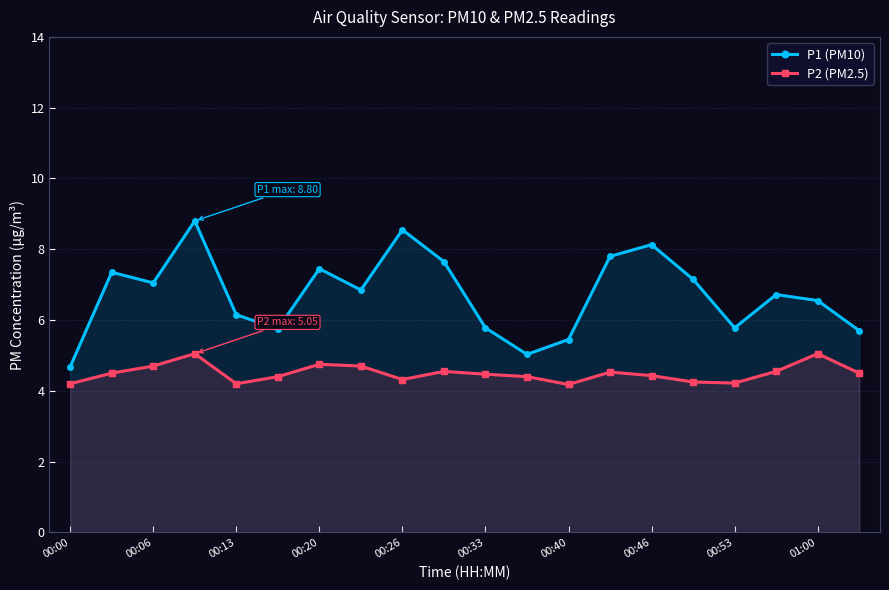

Which series has the largest total across all categories?

P1 (PM10)